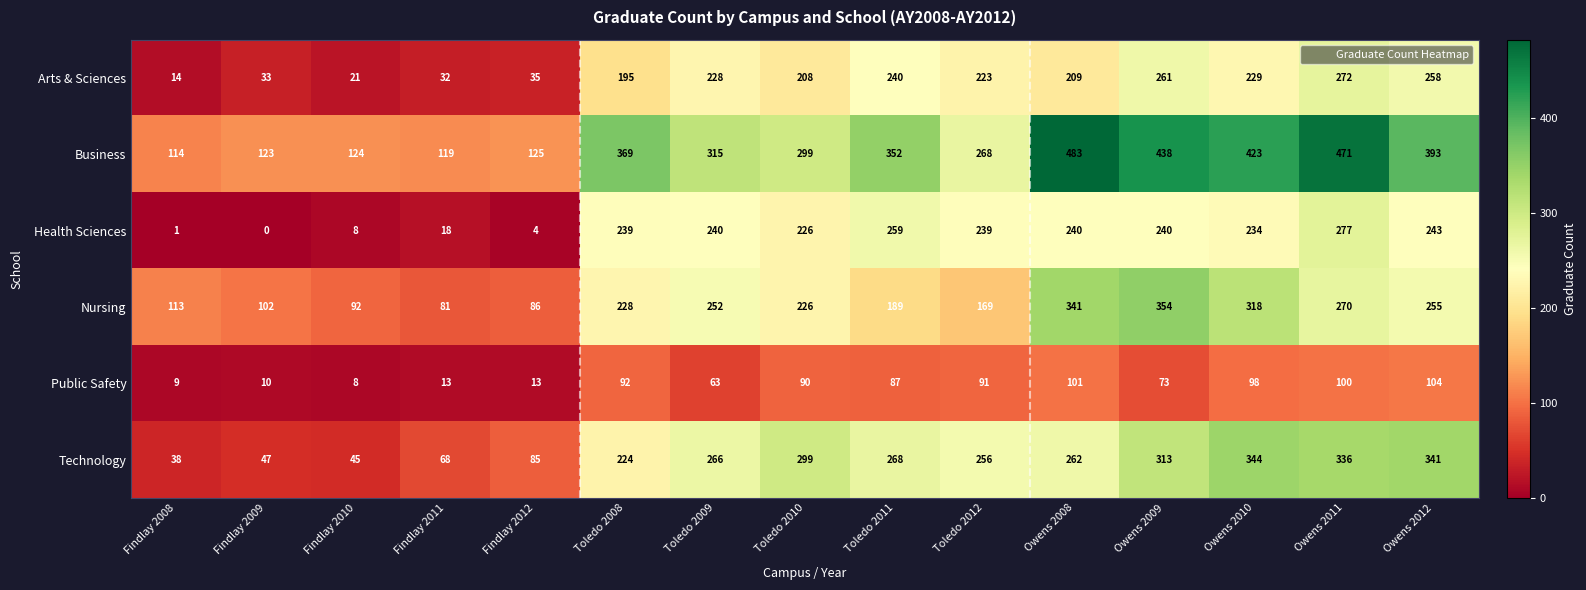

How many series are shown in this chart?

6